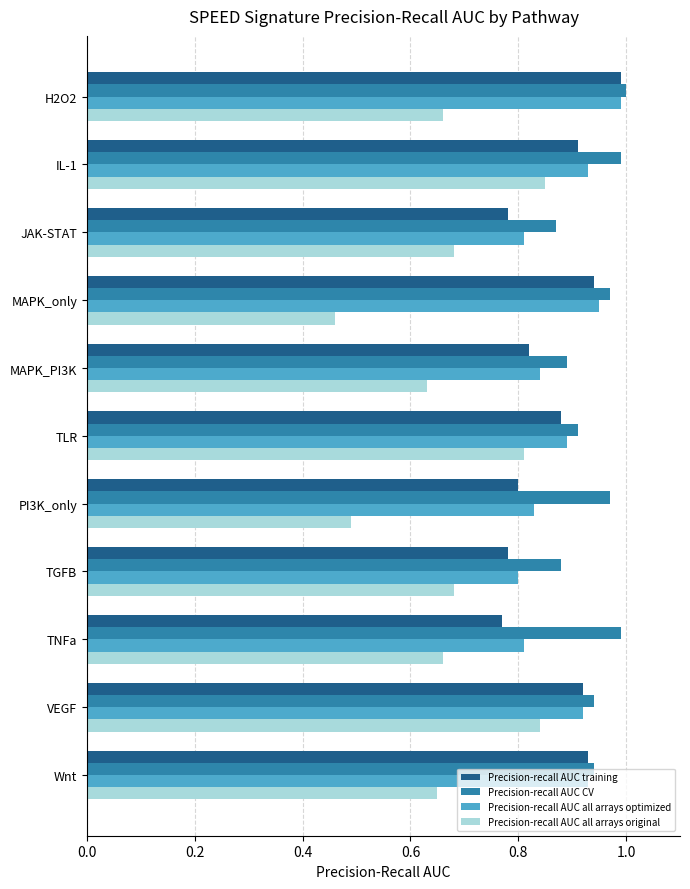

The value of Precision-recall AUC training at MAPK_PI3K is 1.3. True or false?

False